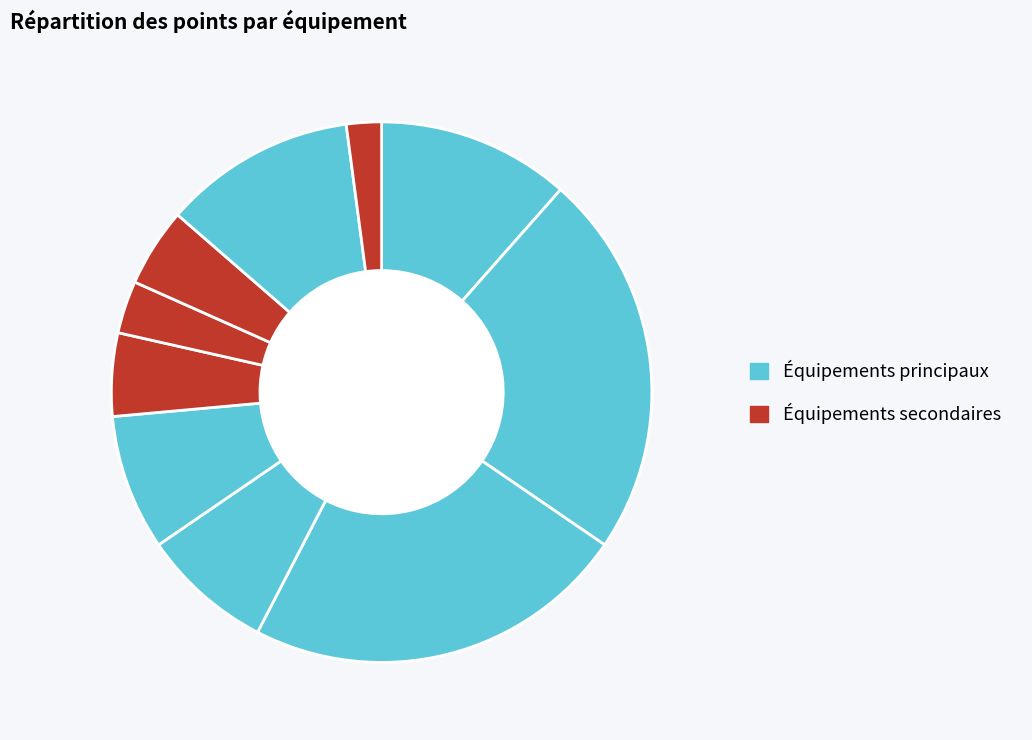

How many slices are in this pie chart?

10